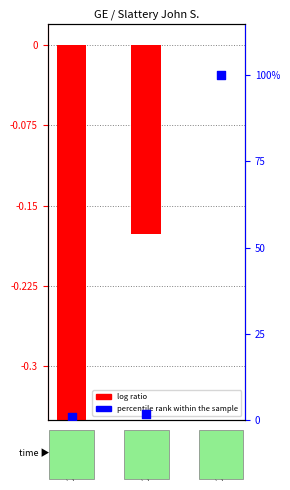

Which series has the widest spread of Y values?

percentile rank within the sample